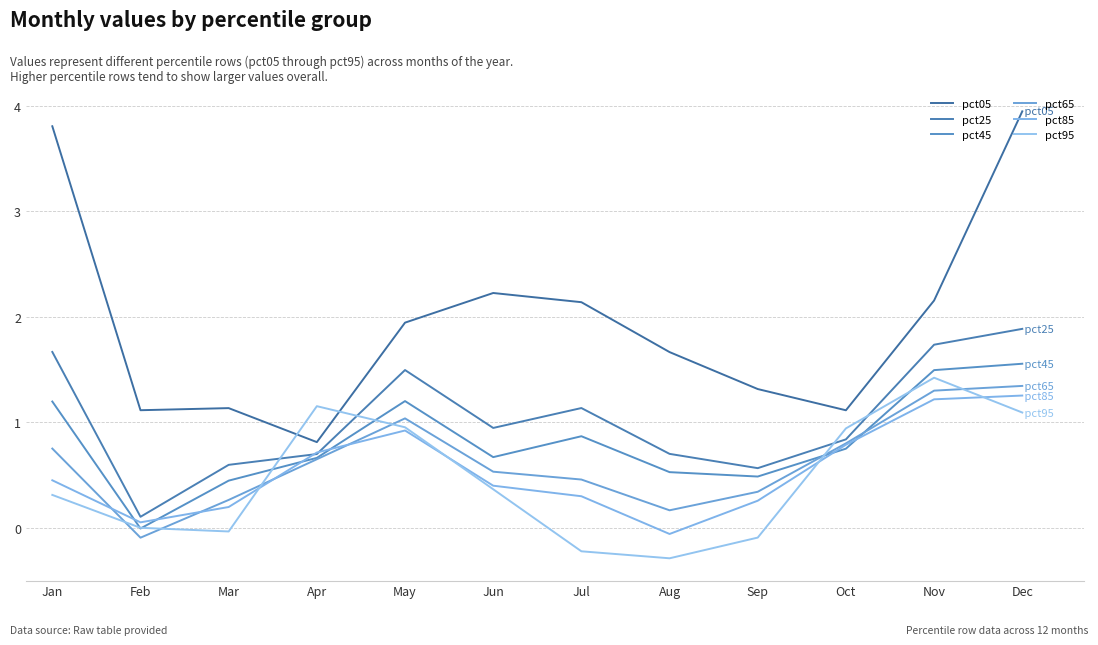

Does the chart have visible grid lines?

Yes